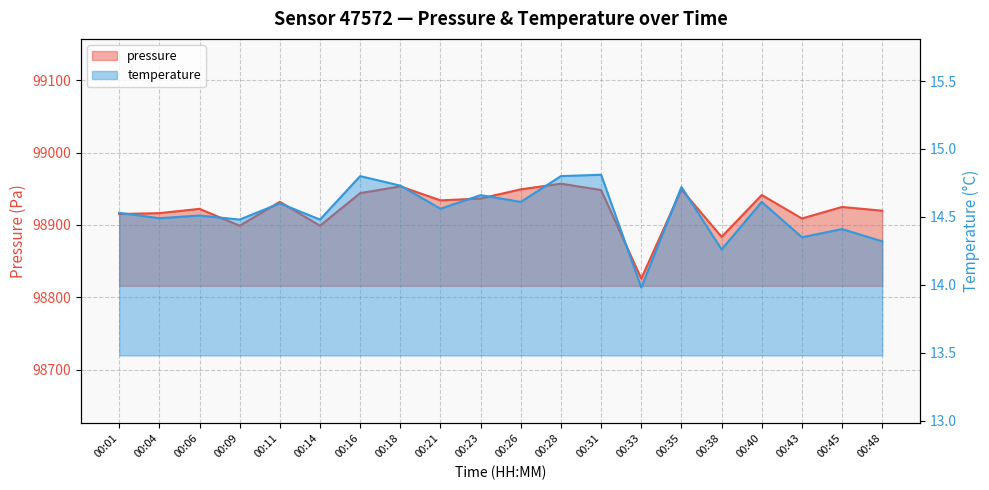

True or false: temperature has more than 0 interior local peaks.

True